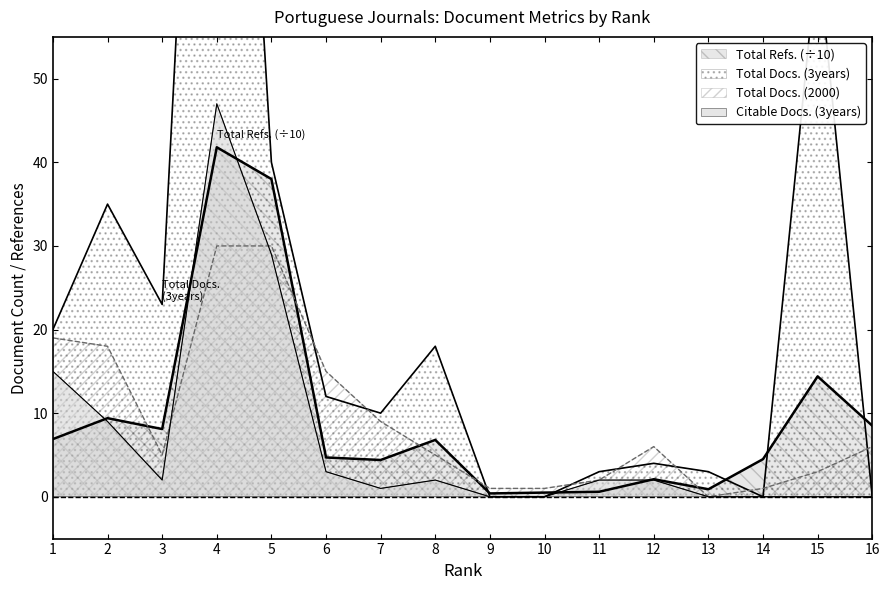

Read the Citable Docs. (3years) value at 6.

3.0